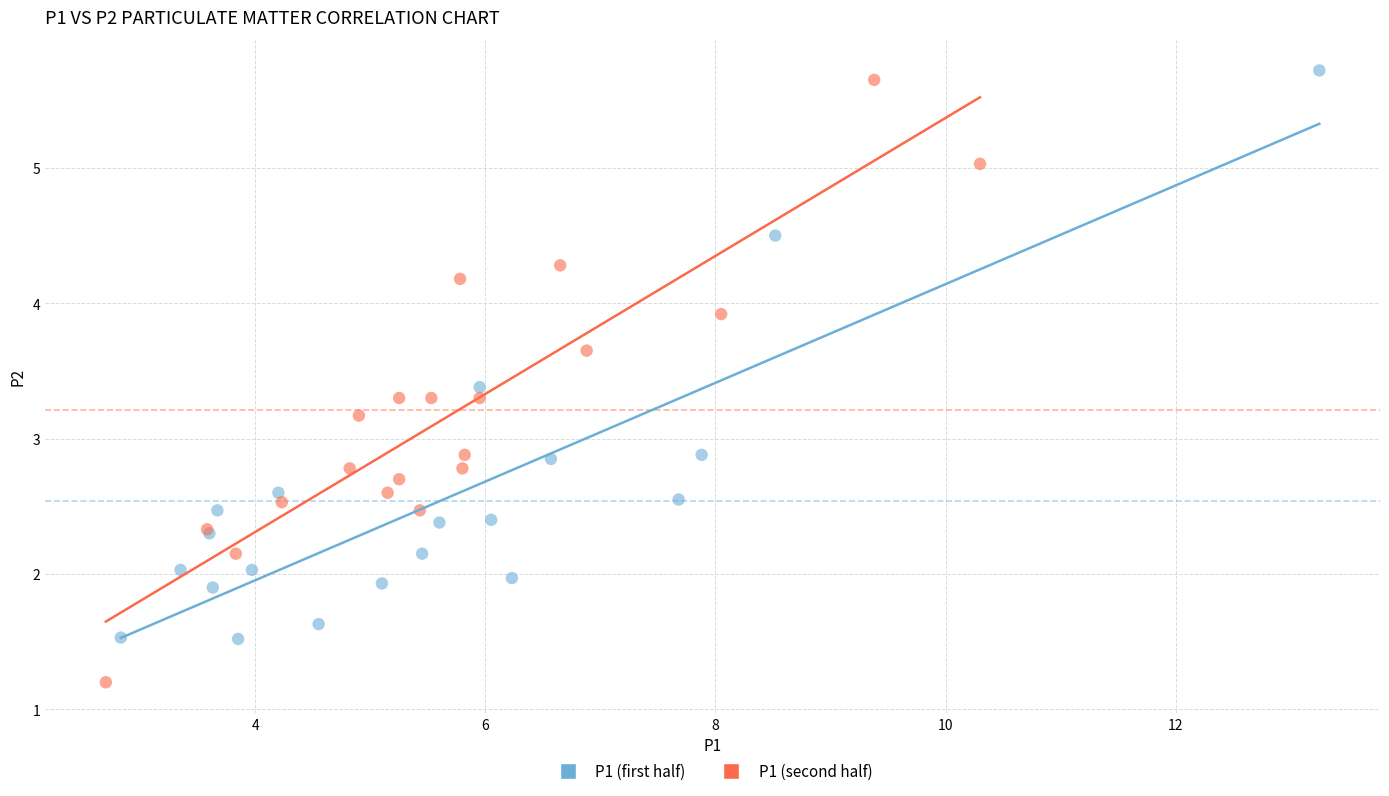

Which series reaches the minimum Y coordinate?

P1 (second half)